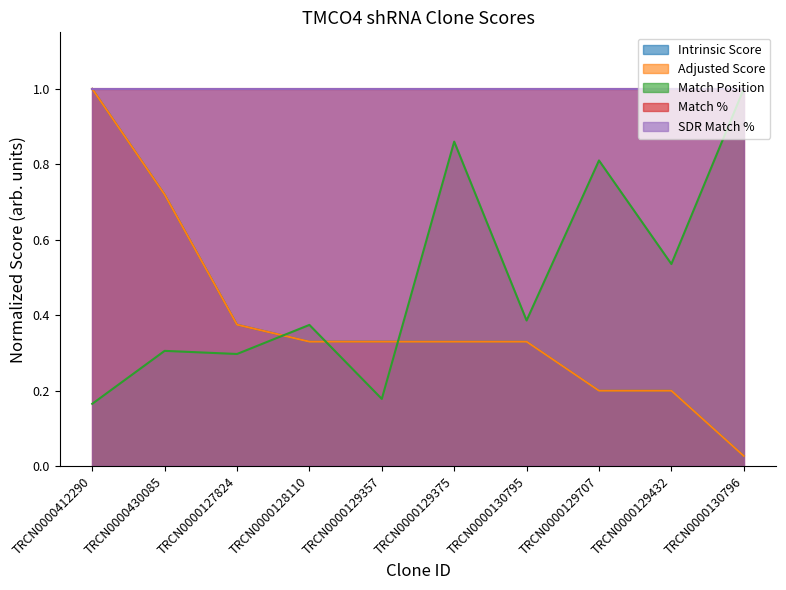

How many lines are shown in the chart?

5